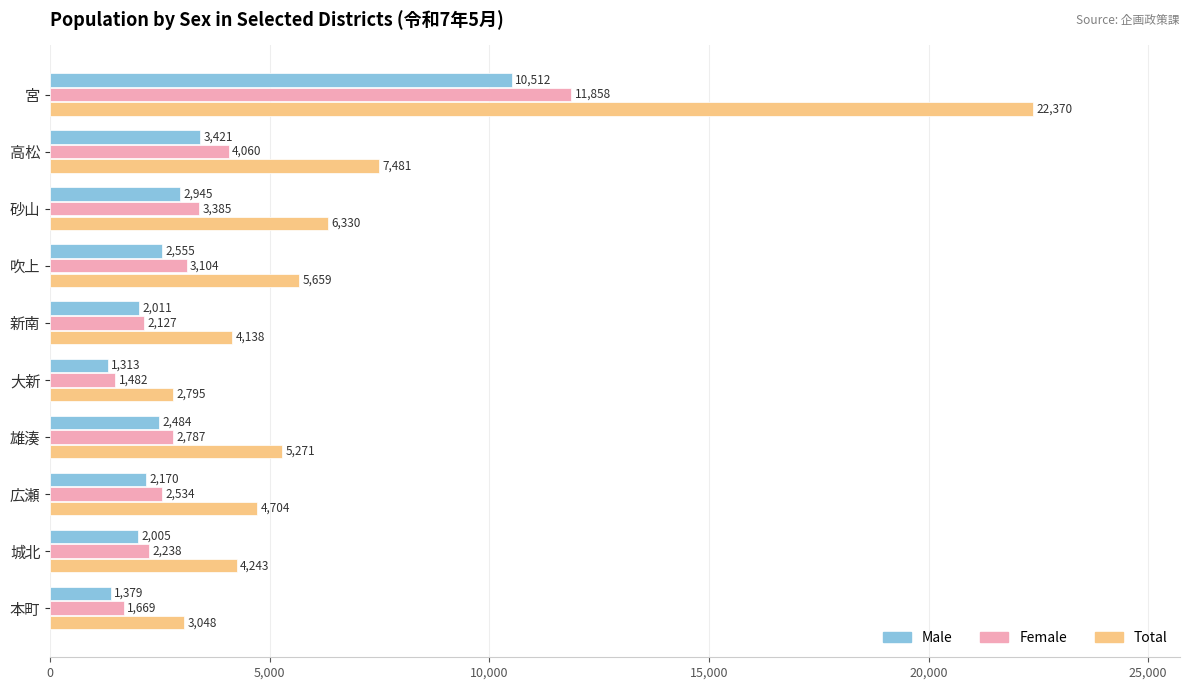

What is the spread (max minus min) of values at 広瀬?

2534